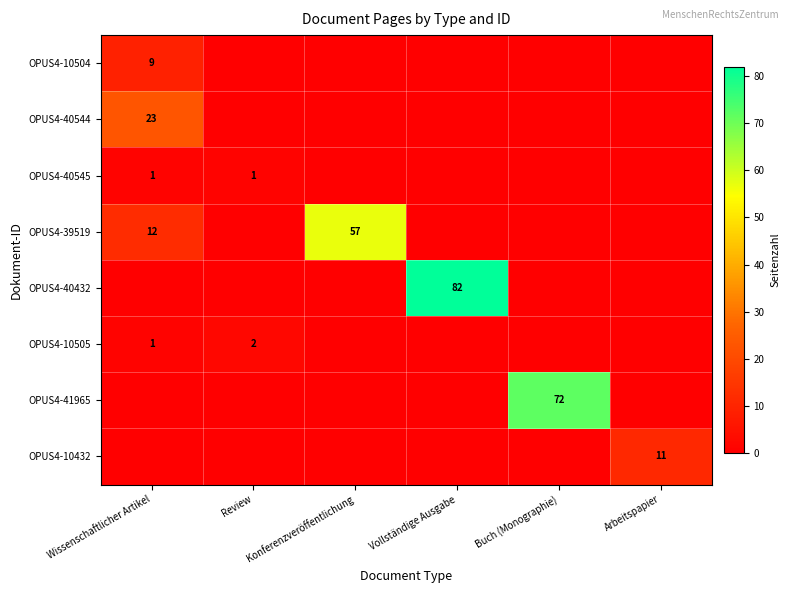

True or false: OPUS4-39519 has a value of 57 at Konferenzveröffentlichung.

True